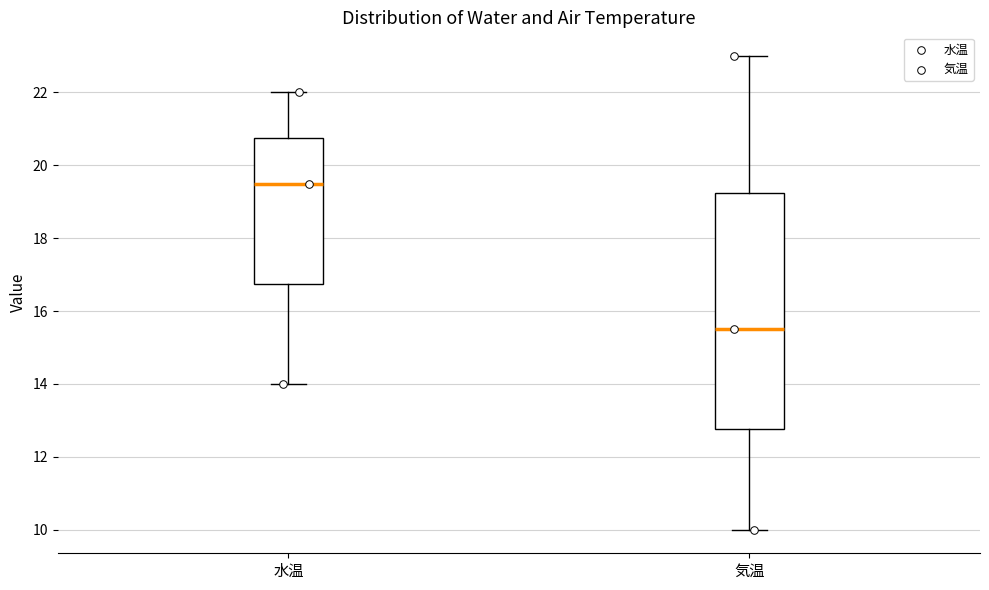

Which box has the highest median line?

水温